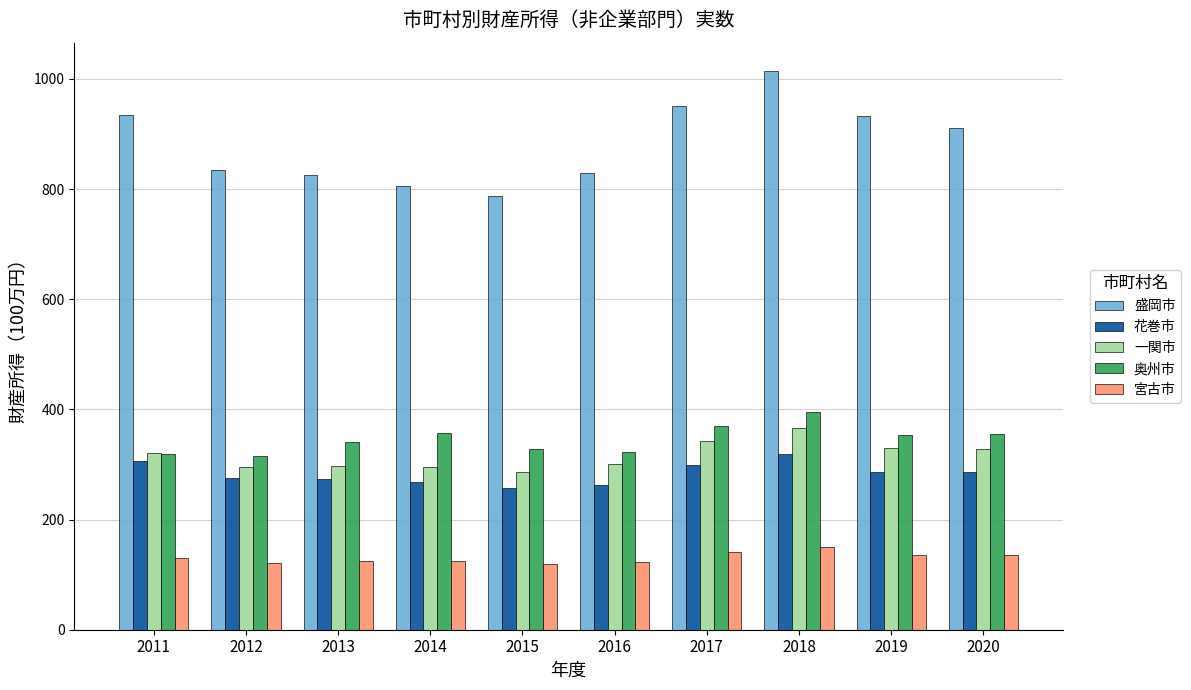

At which category is the sum across all series the highest?

2018